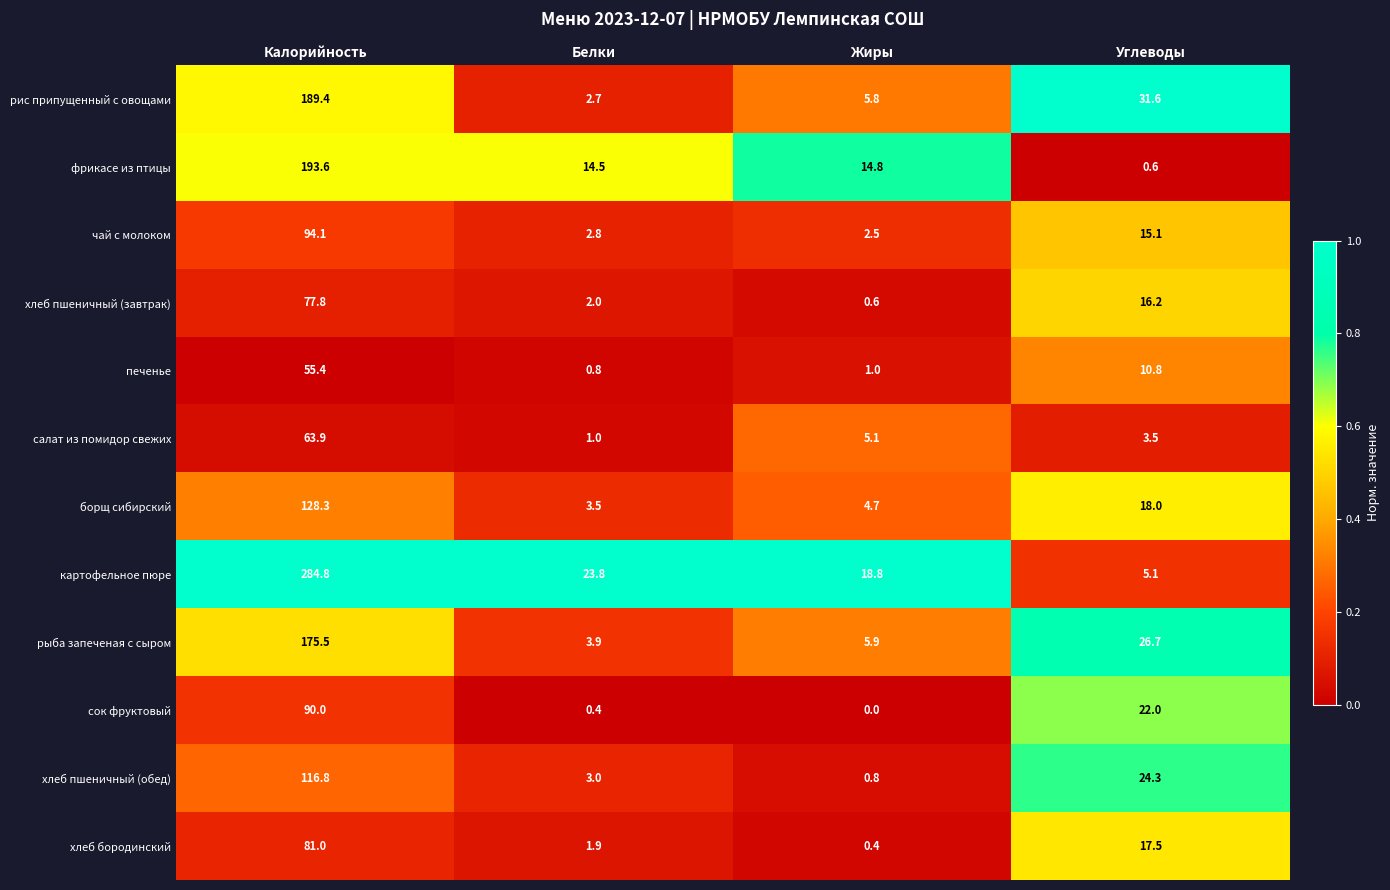

Between Калорийность and Белки, which series saw the biggest shift?

картофельное пюре